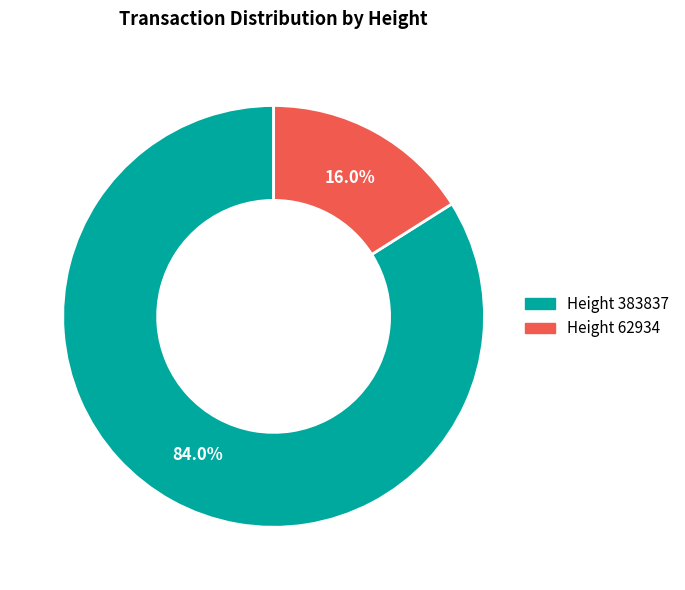

Which category has the biggest portion of the pie?

Height 383837